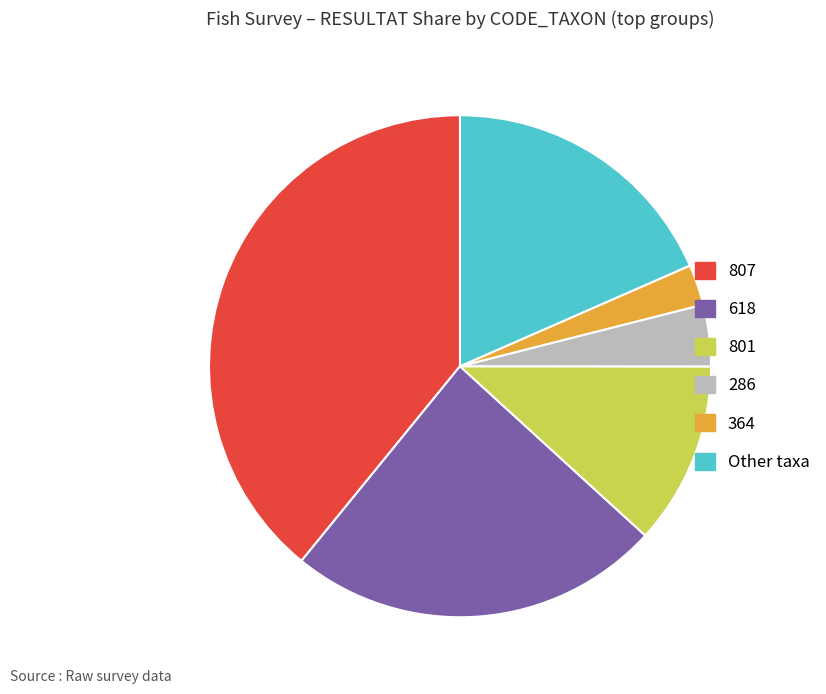

Is there any slice that represents more than half of the pie?

No